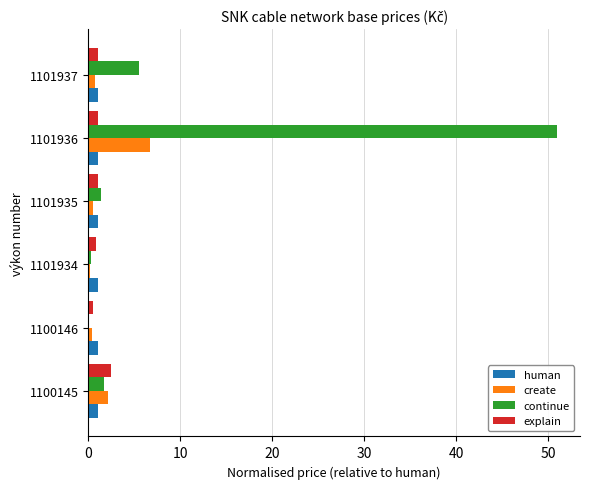

At which category is the sum across all series the highest?

1101936